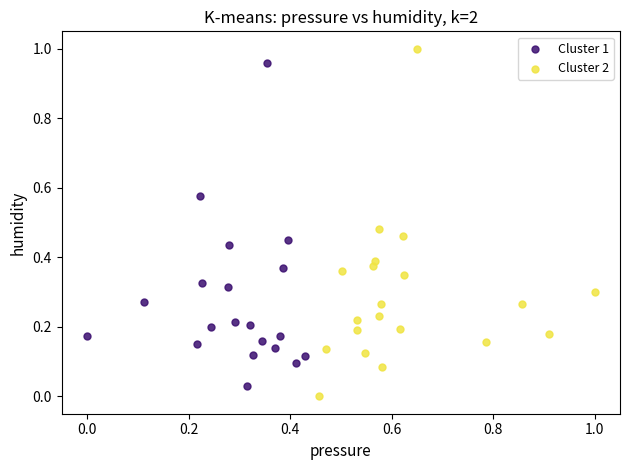

What are all the series names shown in the legend?

Cluster 1, Cluster 2